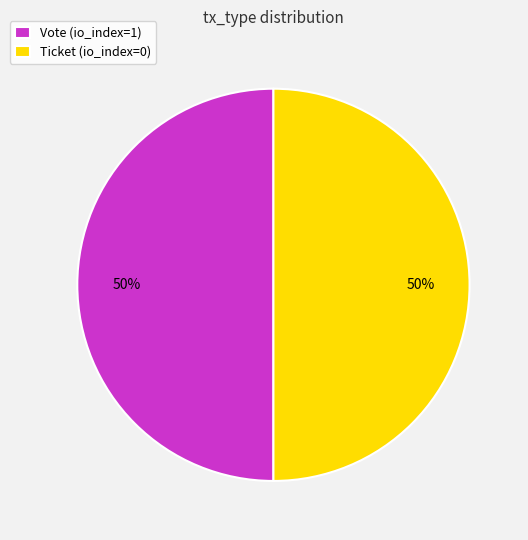

To the nearest percent, what is the average slice percentage?

50%